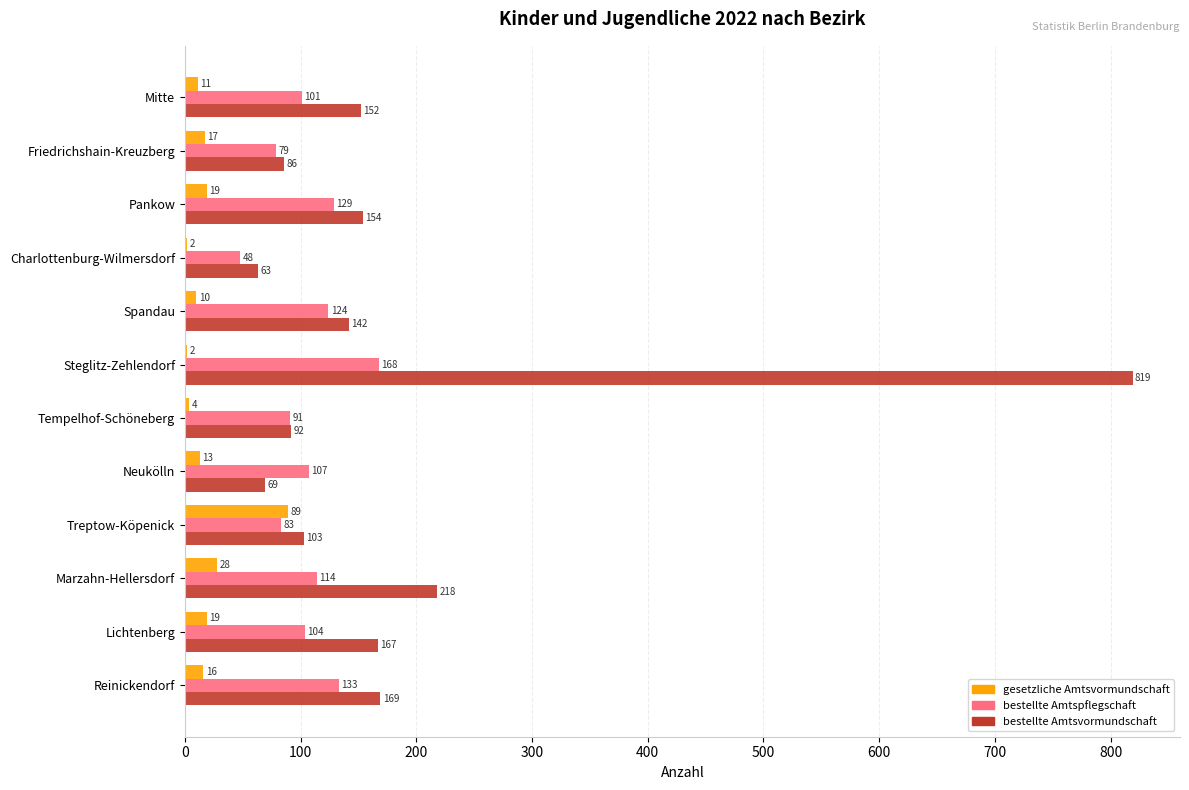

What is the sum of all bestellte Amtspflegschaft values?

1281